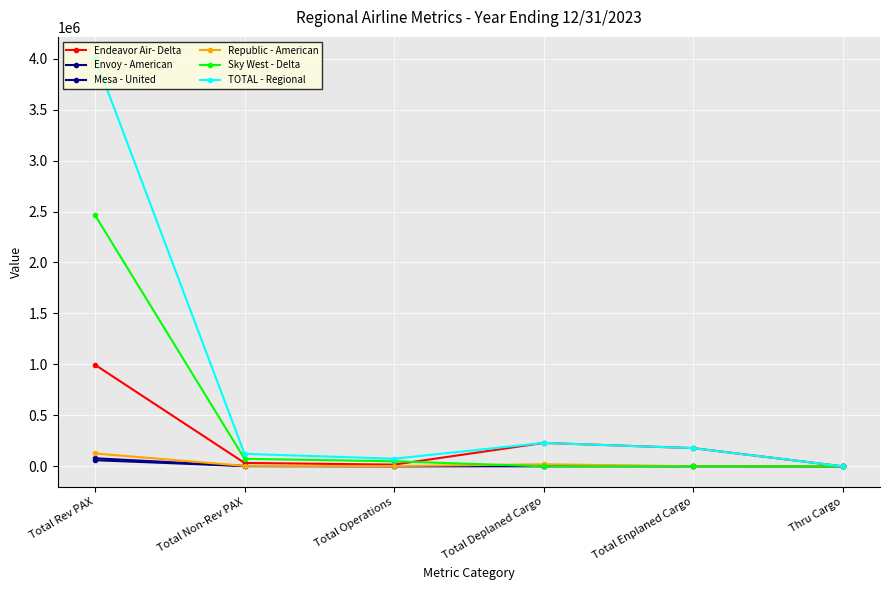

How many data points in Republic - American are less than 4377?

3